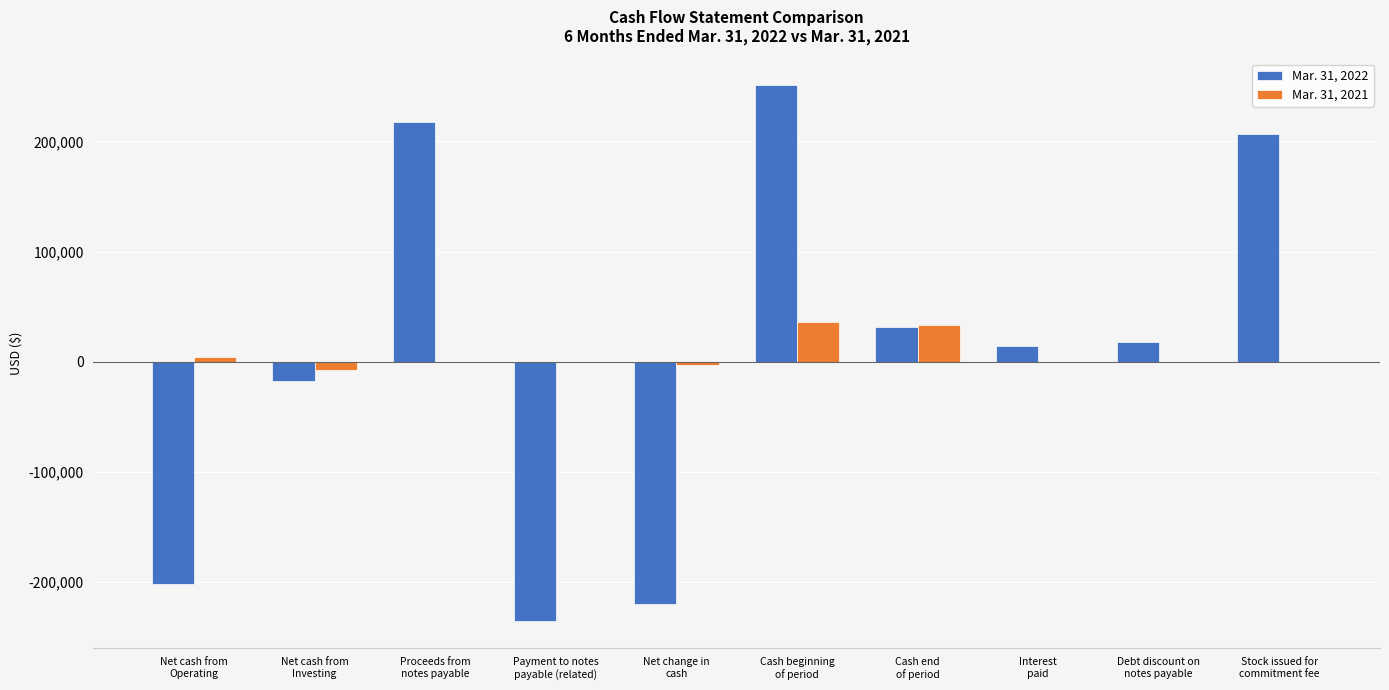

What is the difference between the Mar. 31, 2022 values at Net cash from
Investing and Debt discount on
notes payable?

35250